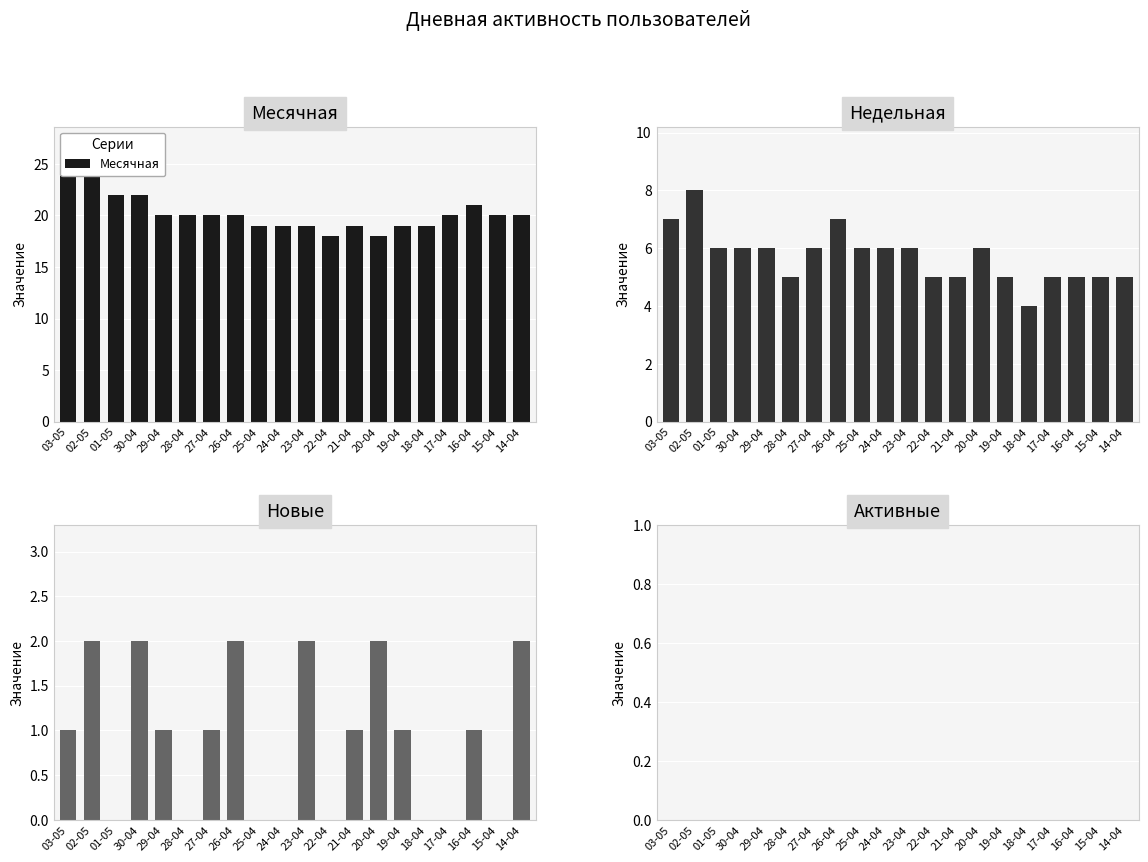

Is it true that Недельная equals 6 at 23-04?

True